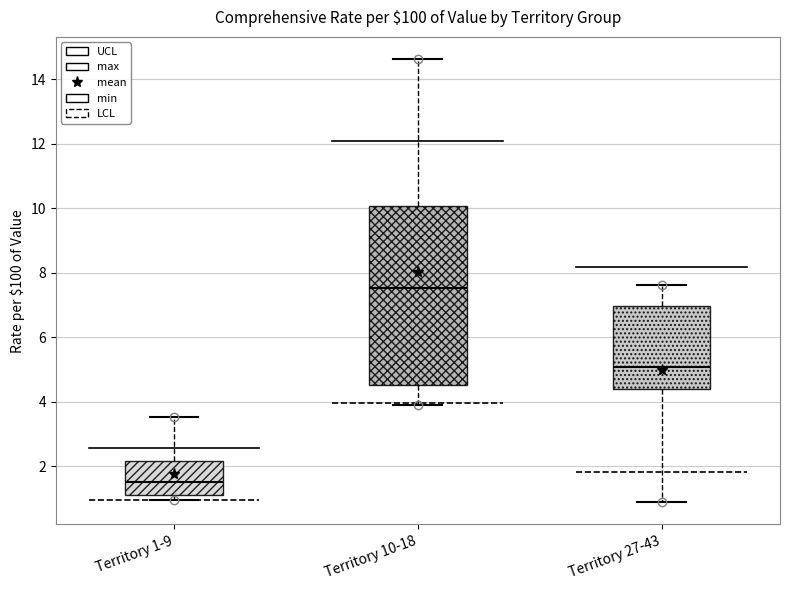

Comparing the boxes themselves (not the whiskers), which one is the tallest?

Territory 10-18